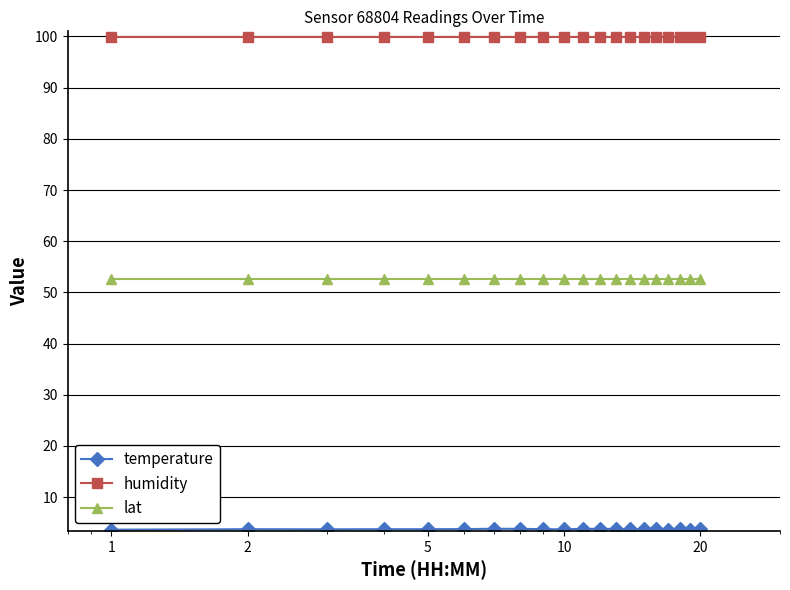

What is the maximum value for humidity?

100.0